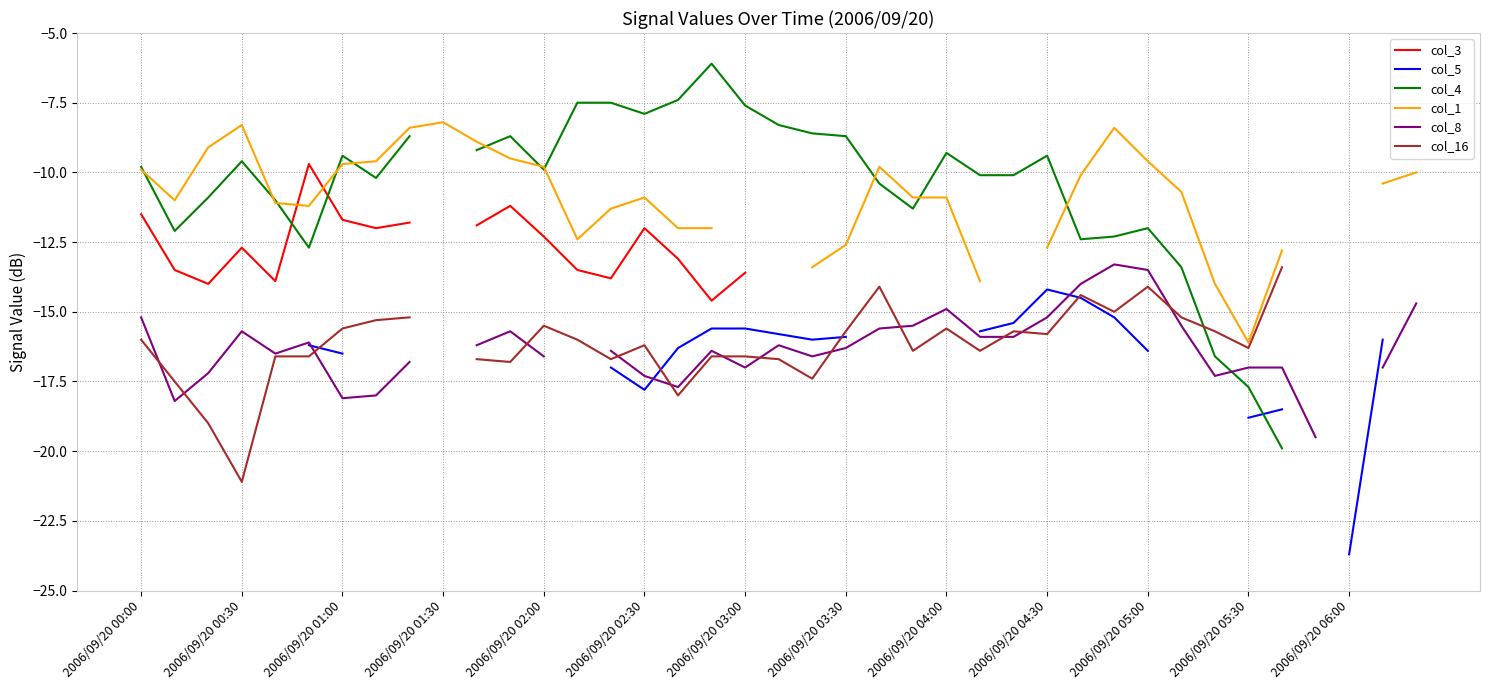

Which category has the lowest value across all series?

2006/09/20 06:00